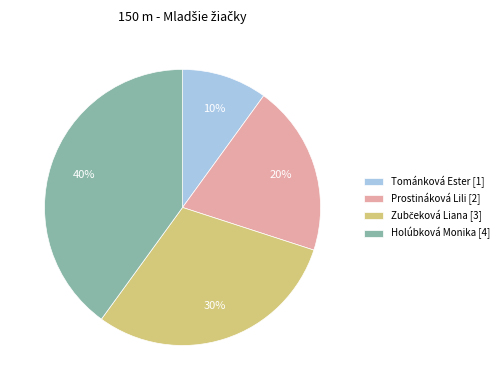

Which slice is the largest?

Holúbková Monika